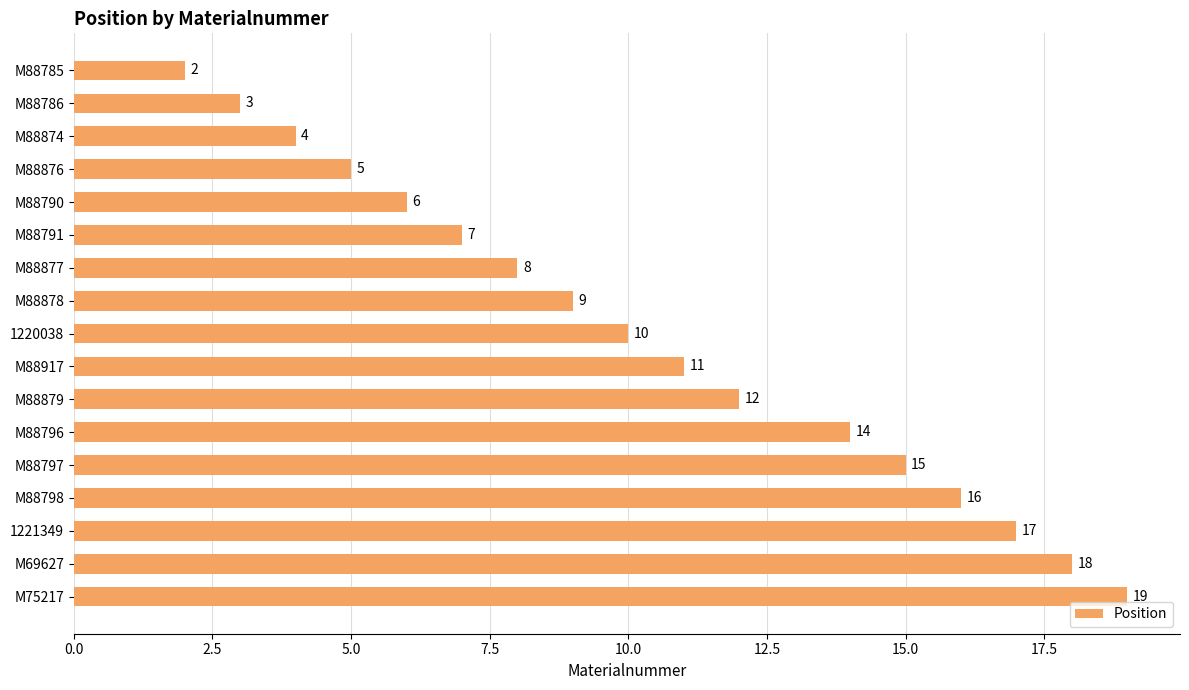

Rank the categories by value from highest to lowest.

M75217, M69627, 1221349, M88798, M88797, M88796, M88879, M88917, 1220038, M88878, M88877, M88791, M88790, M88876, M88874, M88786, M88785